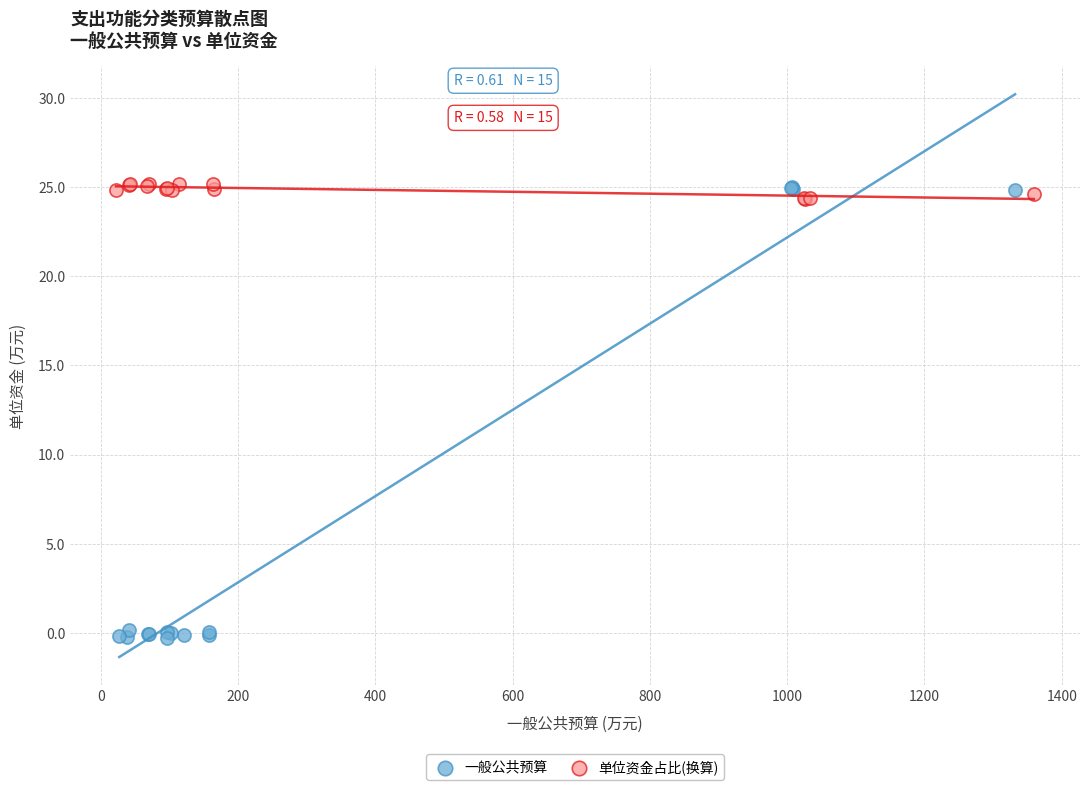

Which series has the widest spread of Y values?

一般公共预算